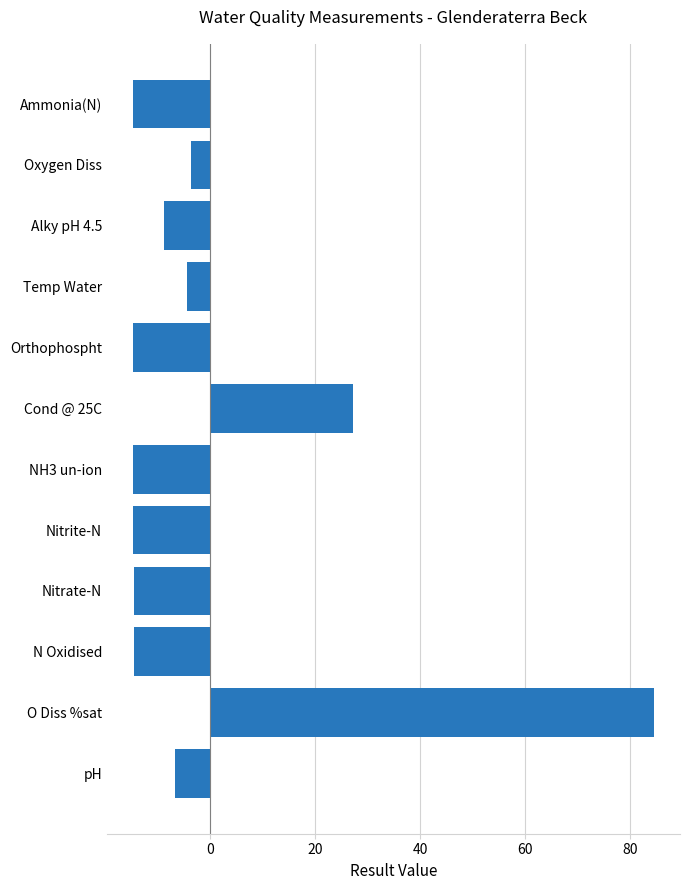

At which category does the chart reach its peak across all series?

O Diss %sat